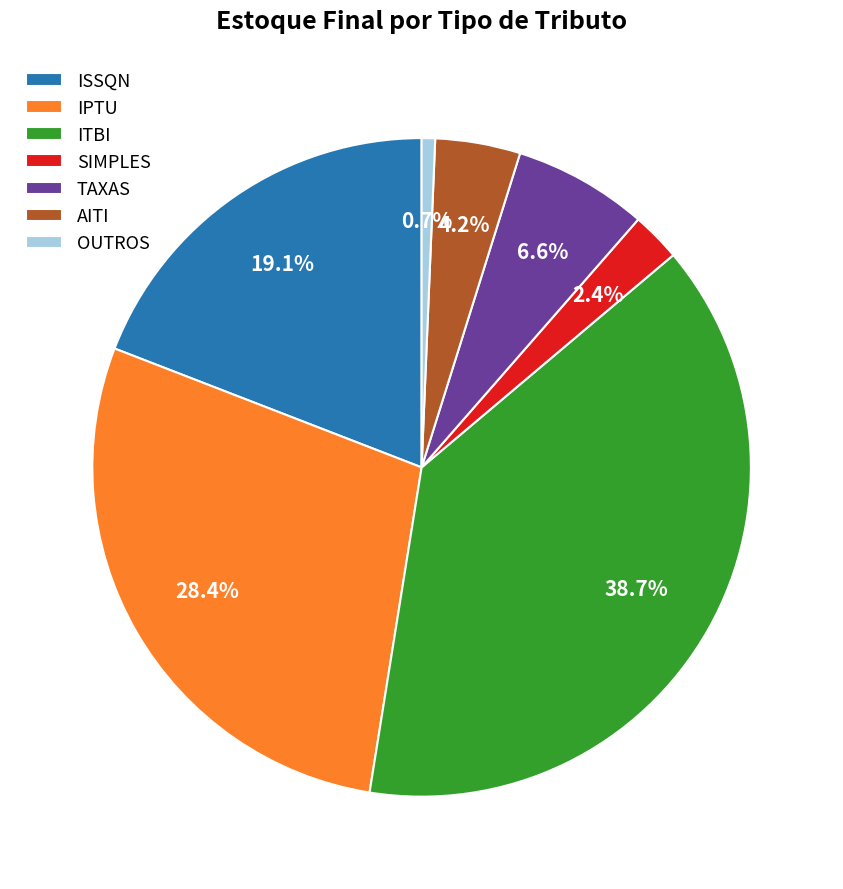

What is the largest slice in the pie chart?

ITBI